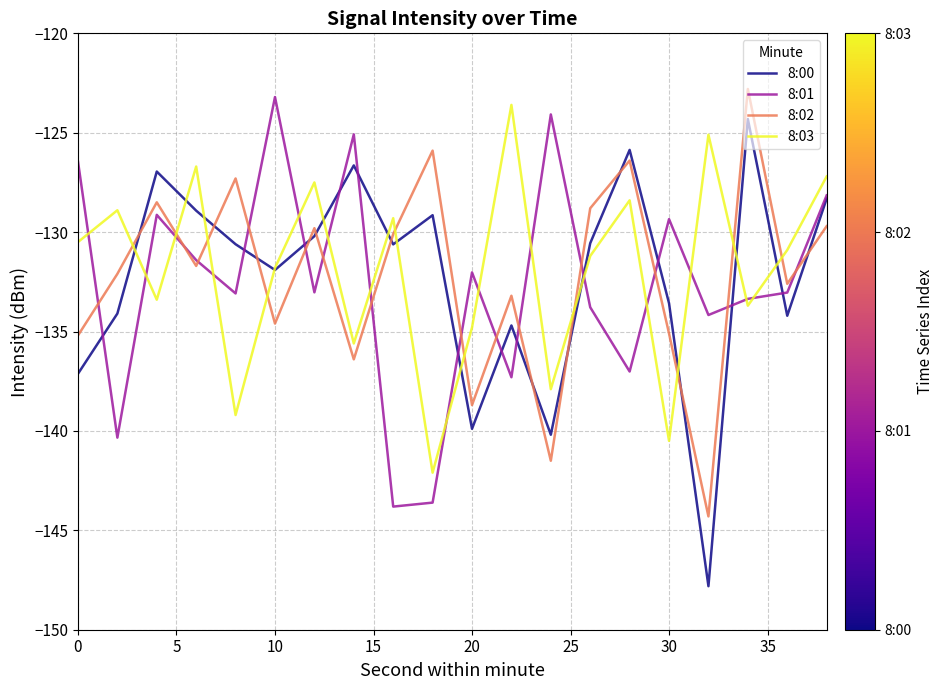

What is the lowest value of the 8:03 series?

-142.1